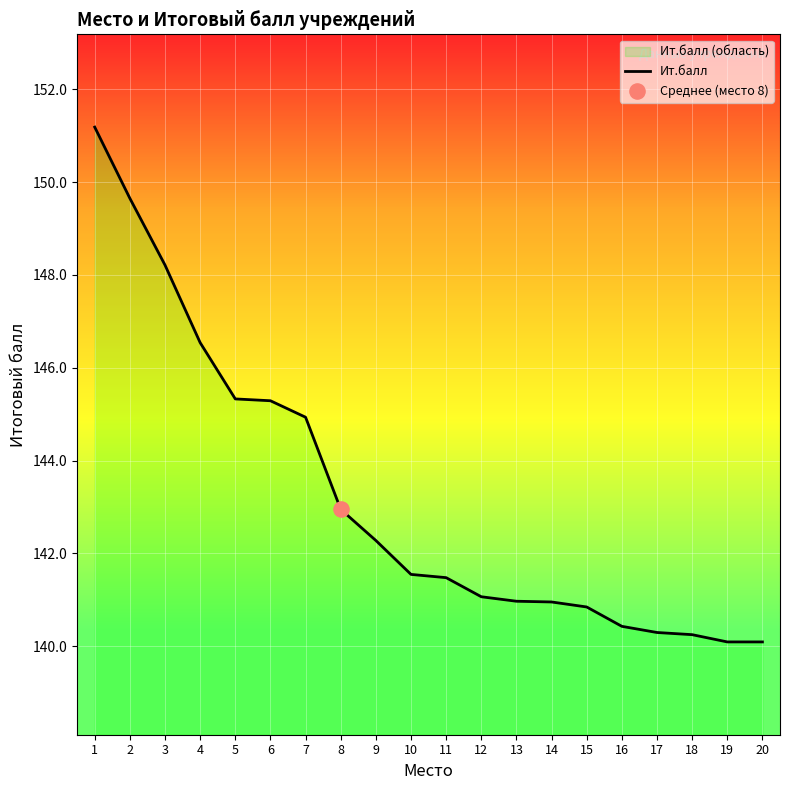

What is the ratio of the value at 13 to the value at 8?

1.0